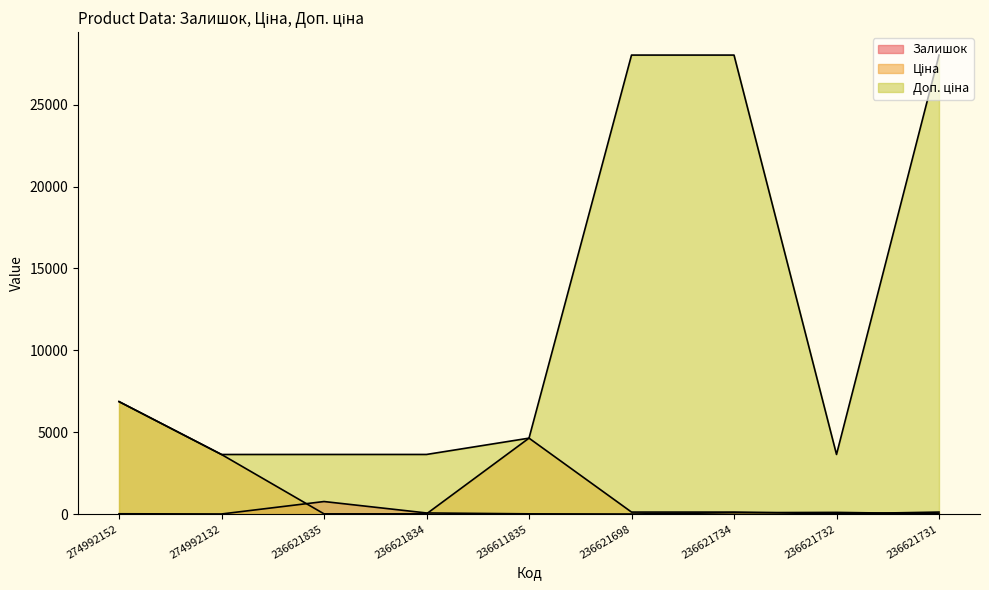

What is the value of the Доп. ціна point at the 5th from the left?

4639.0